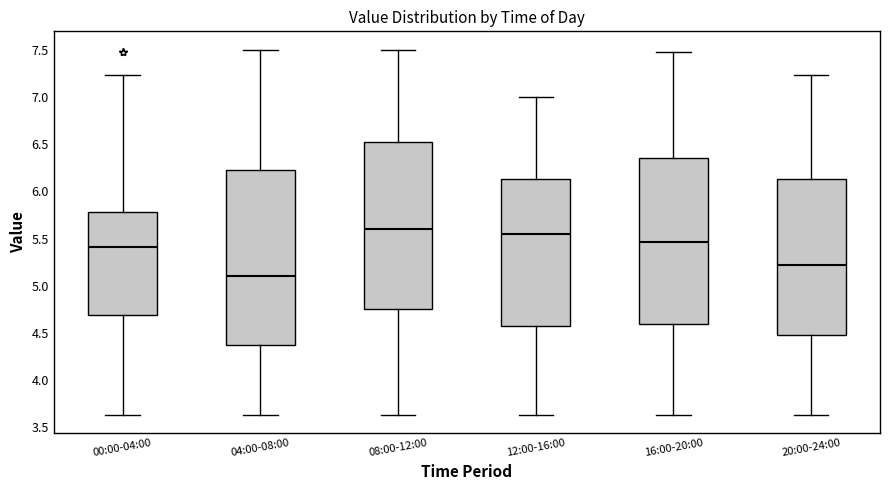

Where does the upper whisker of the box for 12:00-16:00 end on the y-axis? The values are not printed on the chart, so give them approximately, as read against the axis.

7.00